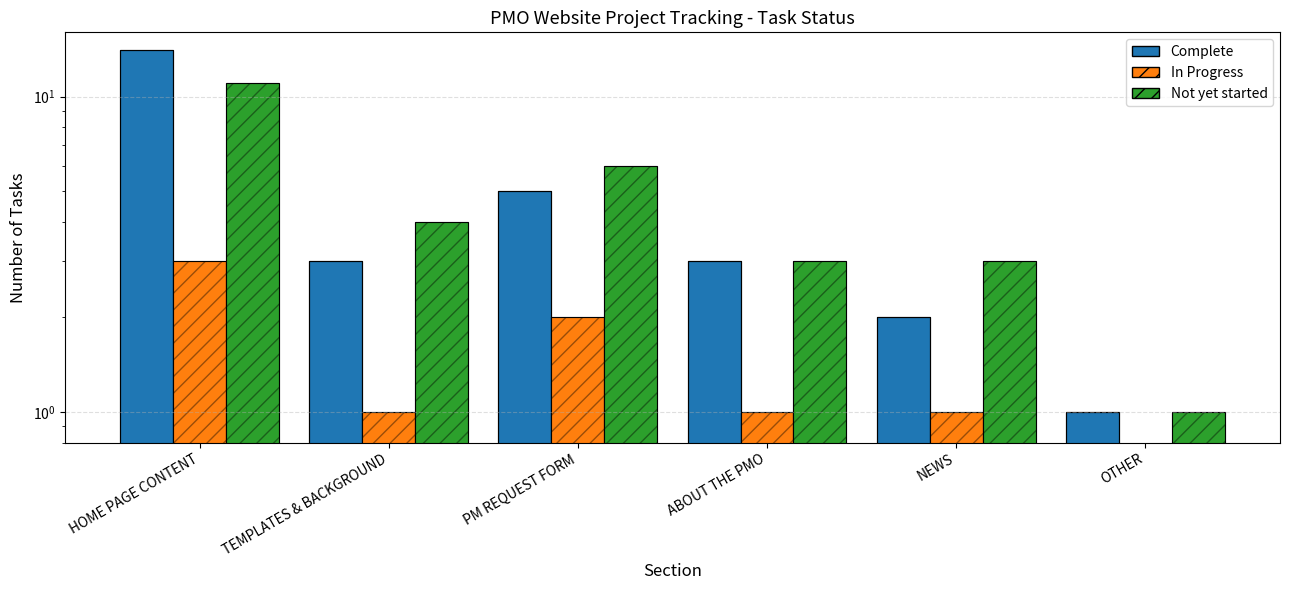

List the labels in order of Not yet started value, largest first.

HOME PAGE CONTENT, PM REQUEST FORM, TEMPLATES & BACKGROUND, ABOUT THE PMO, NEWS, OTHER